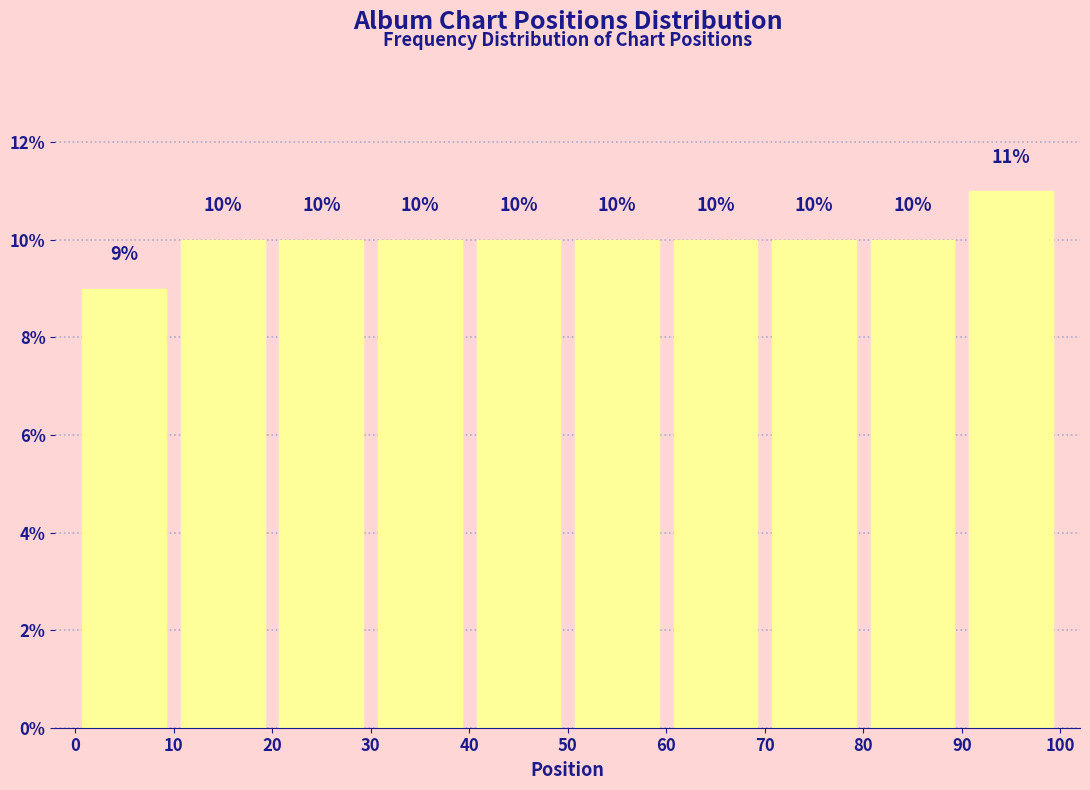

Reading left to right, transcribe this chart: for each bar, give the range it covers on the x-axis and its height.

0 to 10: 9
10 to 20: 10
20 to 30: 10
30 to 40: 10
40 to 50: 10
50 to 60: 10
60 to 70: 10
70 to 80: 10
80 to 90: 10
90 to 100: 11